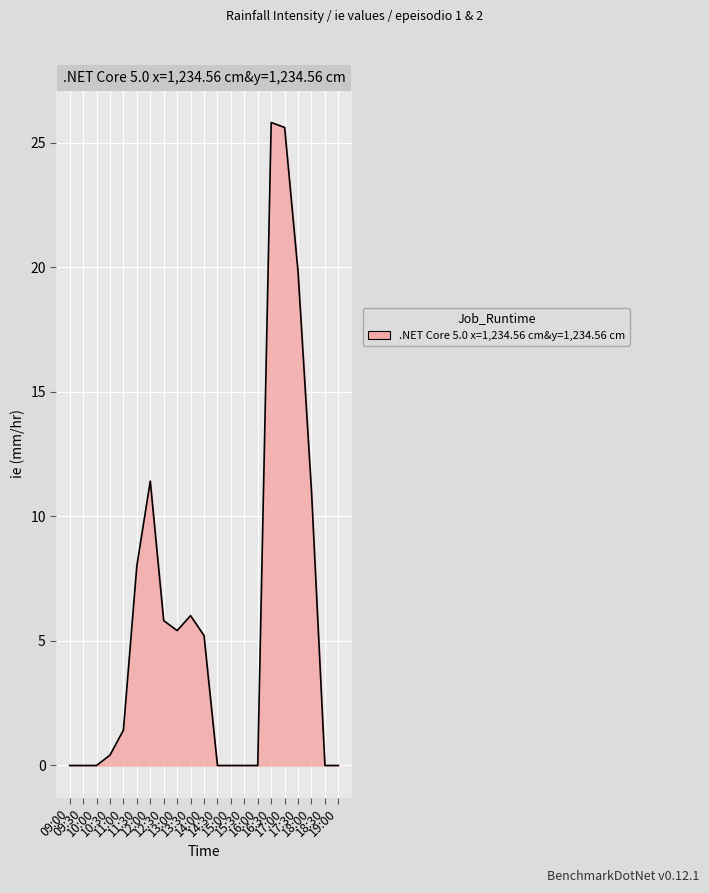

What is the greatest value displayed?

25.8